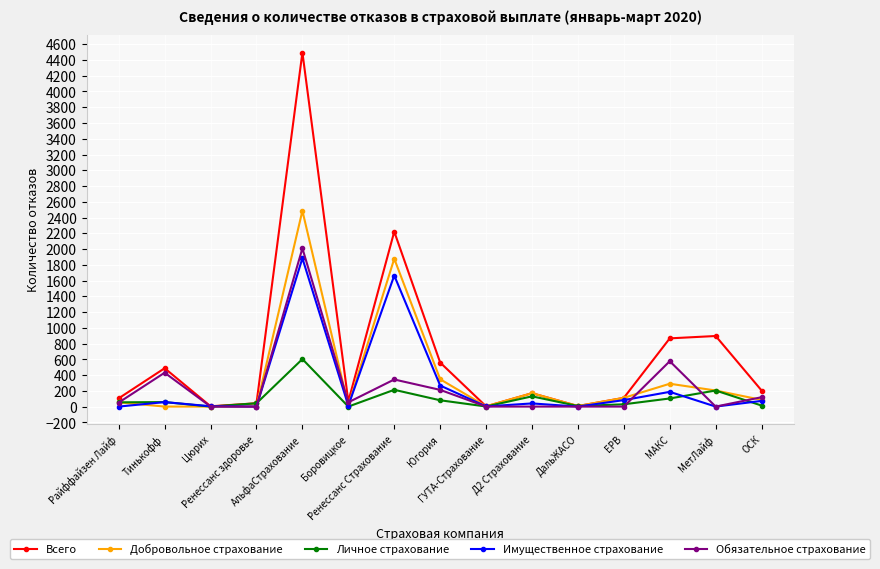

What is the highest value of the Всего series?

4495